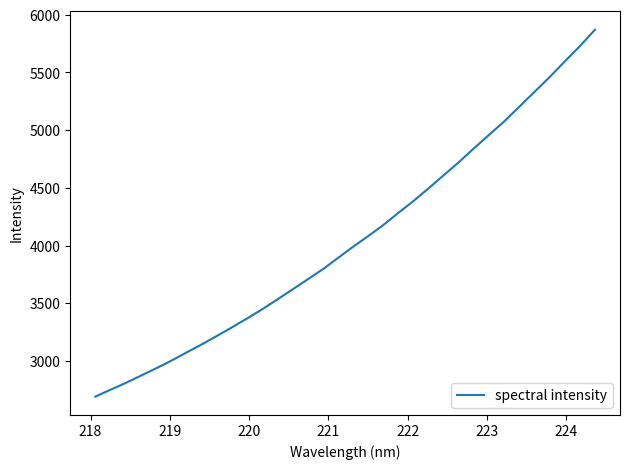

How many lines are shown in the chart?

1